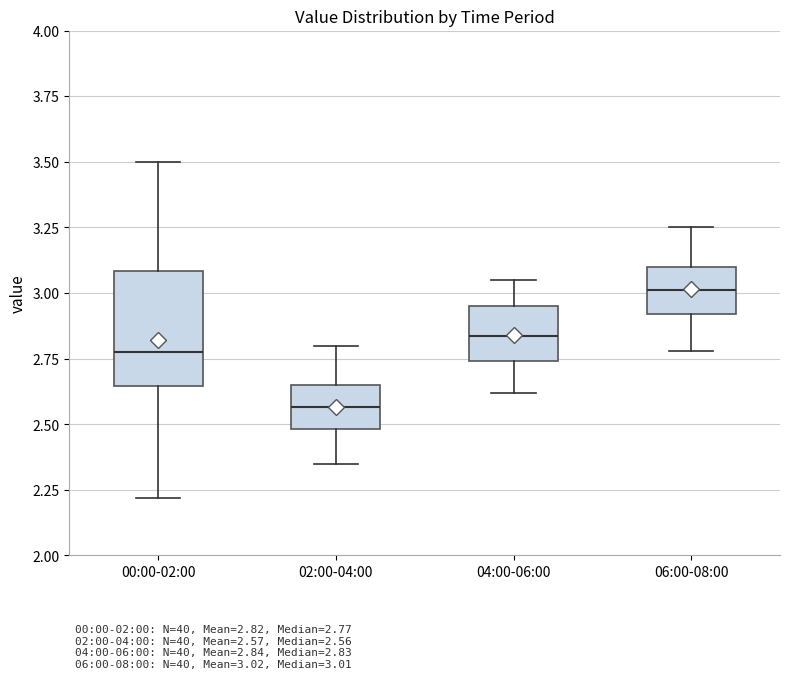

Reading left to right, transcribe this box plot: for each box, give where its median line is, the range the box spans, and where its two whiskers end, as read against the y-axis. The values are not printed on the chart, so give them approximately, as read against the axis.

00:00-02:00: median 2.80, box 2.65 to 3.10, whiskers 2.20 to 3.50
02:00-04:00: median 2.55, box 2.50 to 2.65, whiskers 2.35 to 2.80
04:00-06:00: median 2.85, box 2.75 to 2.95, whiskers 2.60 to 3.05
06:00-08:00: median 3.00, box 2.90 to 3.10, whiskers 2.80 to 3.25